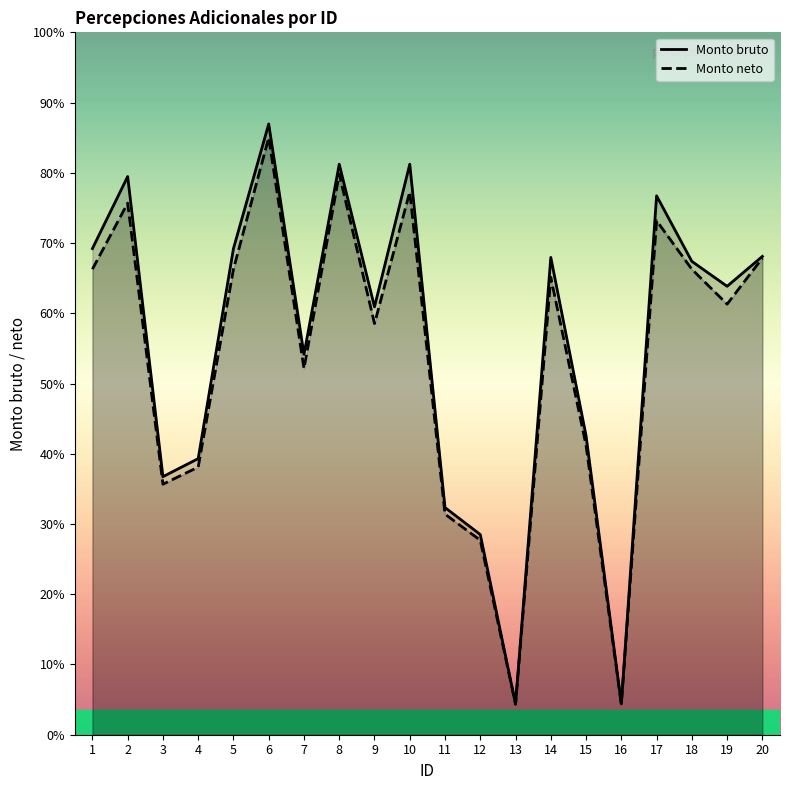

True or false: Monto bruto and Monto neto cross at least once.

False